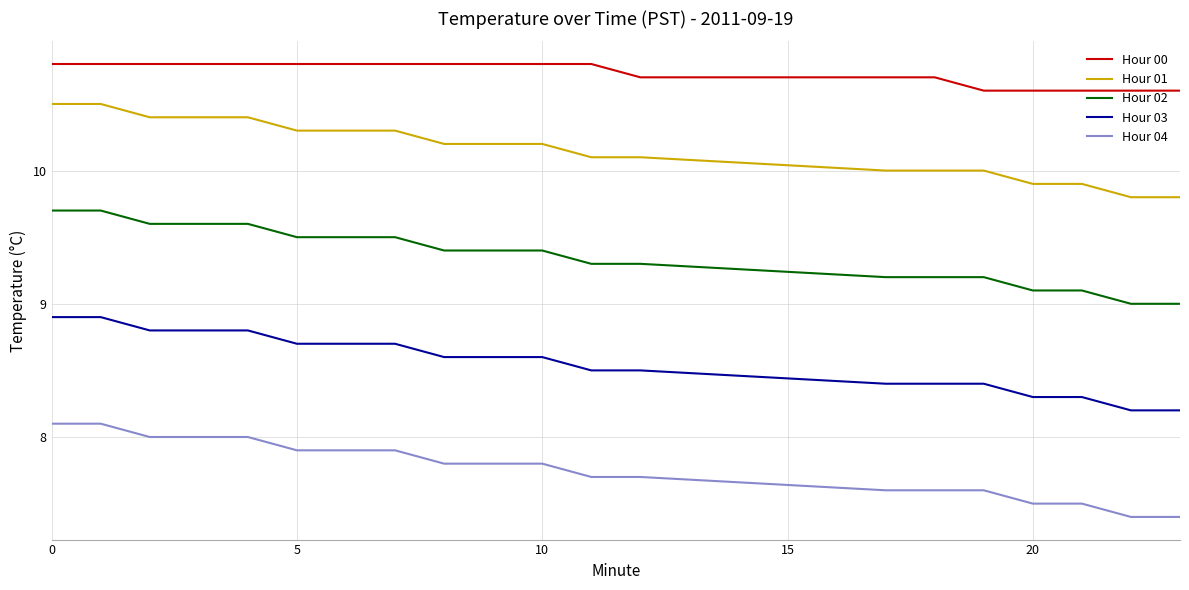

True or false: Hour 04 and Hour 02 intersect in this chart.

False